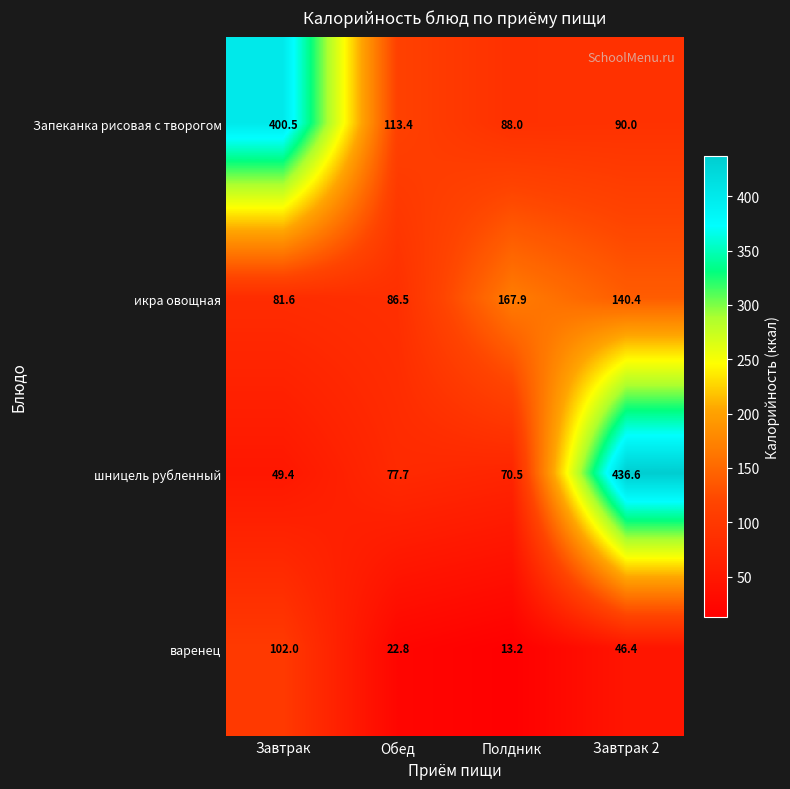

Rank the series by their maximum value, from highest to lowest.

шницель рубленный, Запеканка рисовая с творогом, икра овощная, варенец